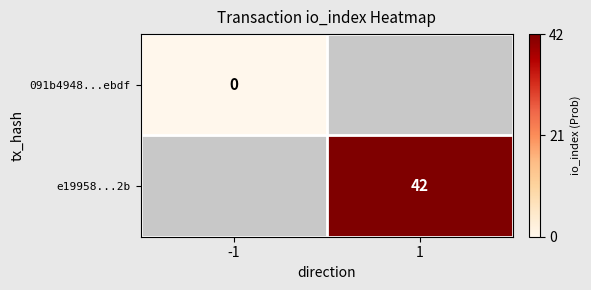

At which category does the chart reach its peak across all series?

1